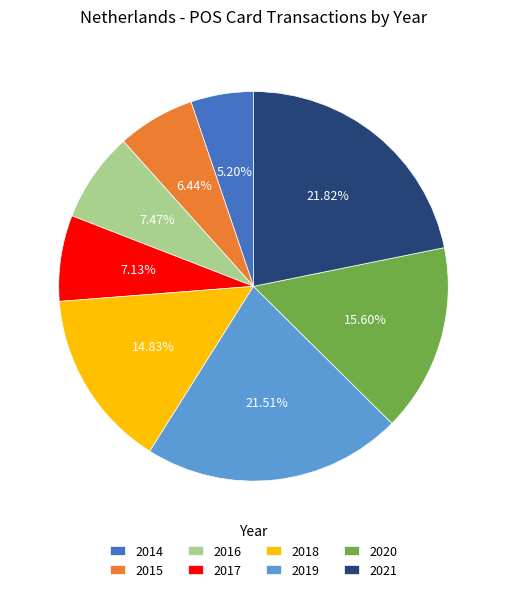

Does 2020 represent more than half of the total?

No